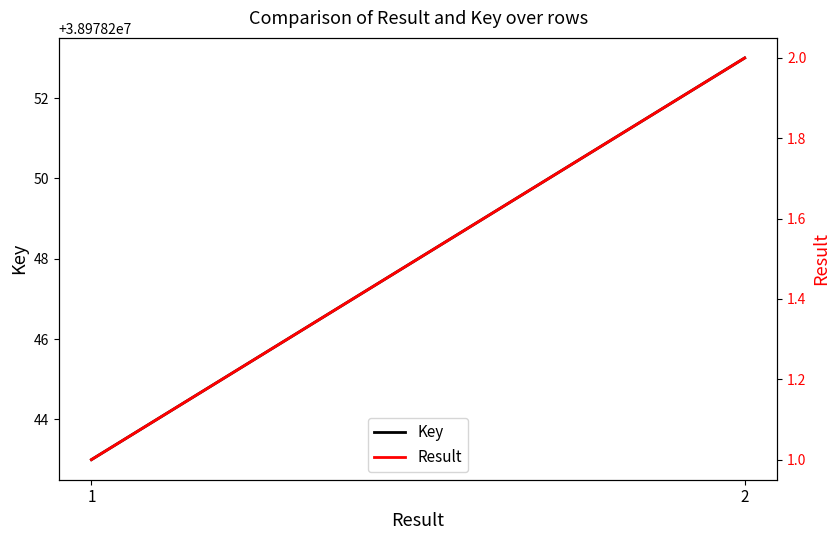

What are all the series names shown in the legend?

Key, Result